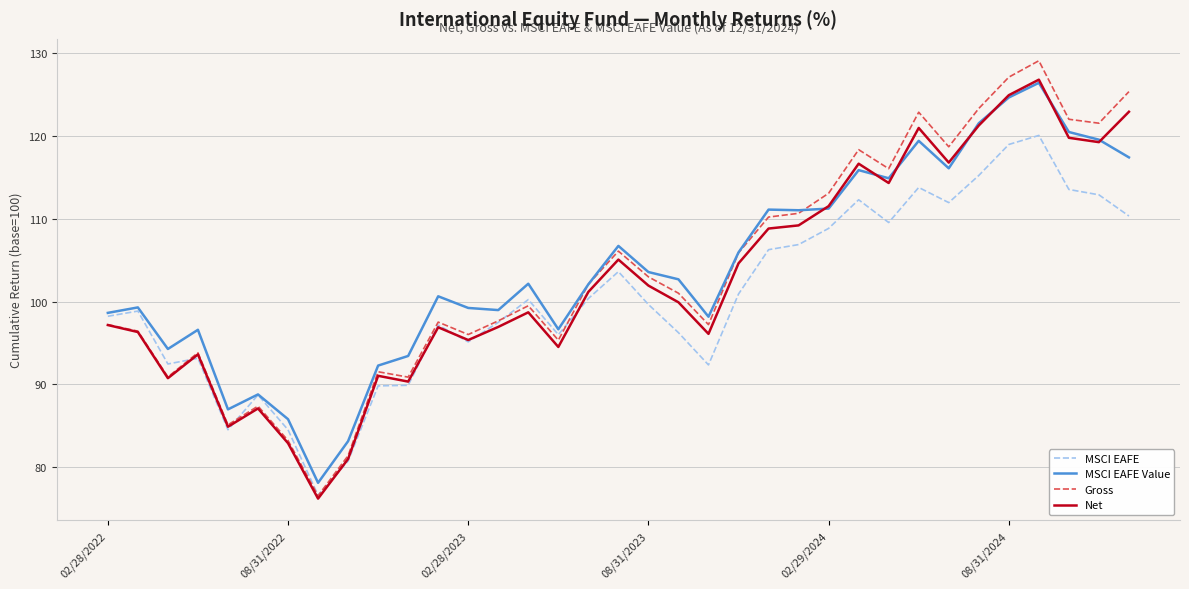

Which series has the widest spread of values?

Gross